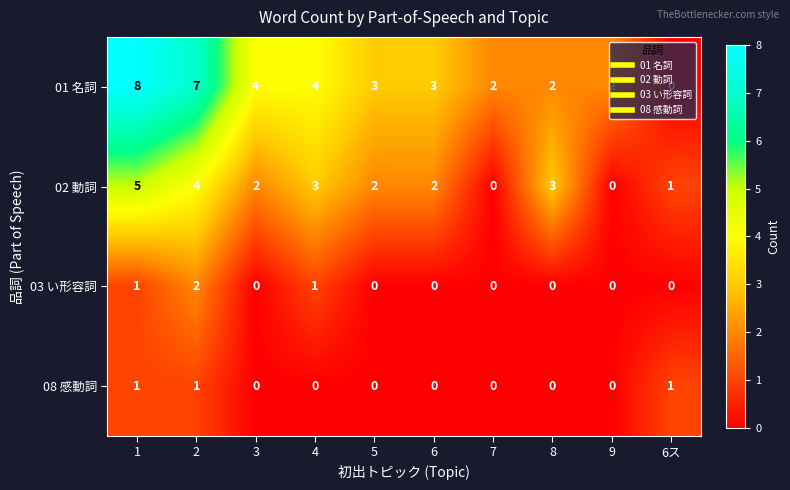

Is the value of 03 い形容詞 at 1 greater than the value of 08 感動詞 at 7?

Yes